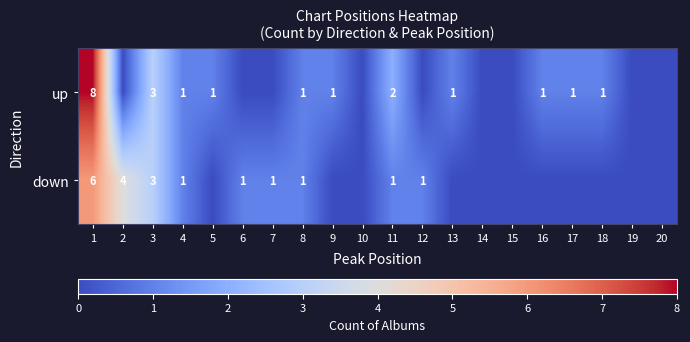

Rank the series at 11 from highest to lowest value.

up, down